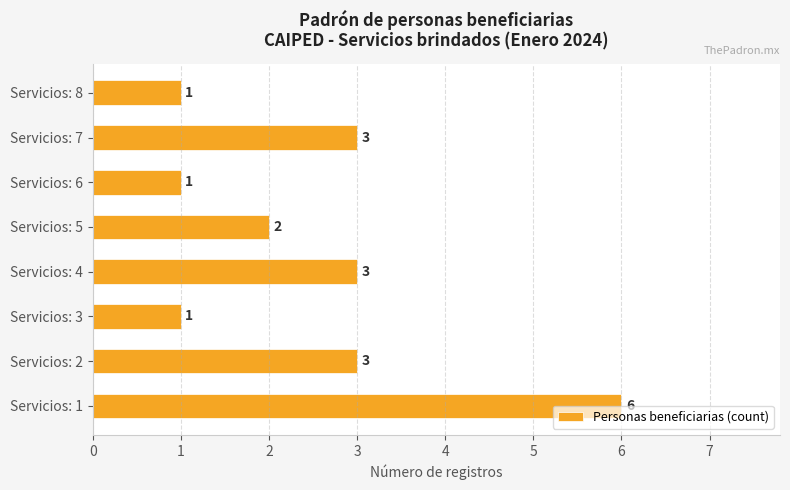

What is the maximum value shown in the chart?

6